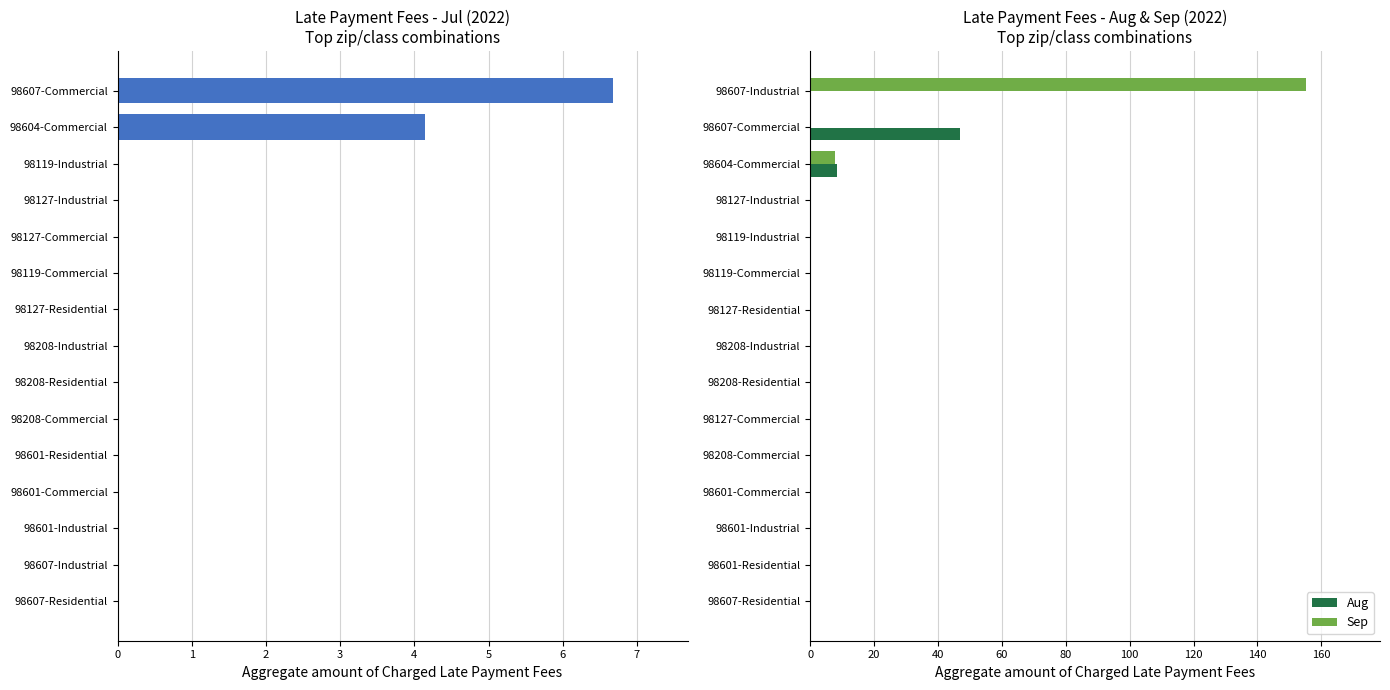

At which label does Aug reach its peak?

98607-Commercial